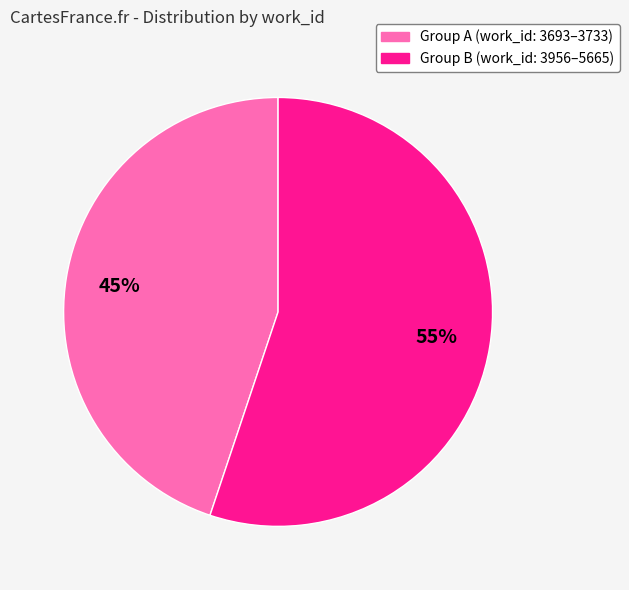

Is there any slice that represents more than half of the pie?

Yes